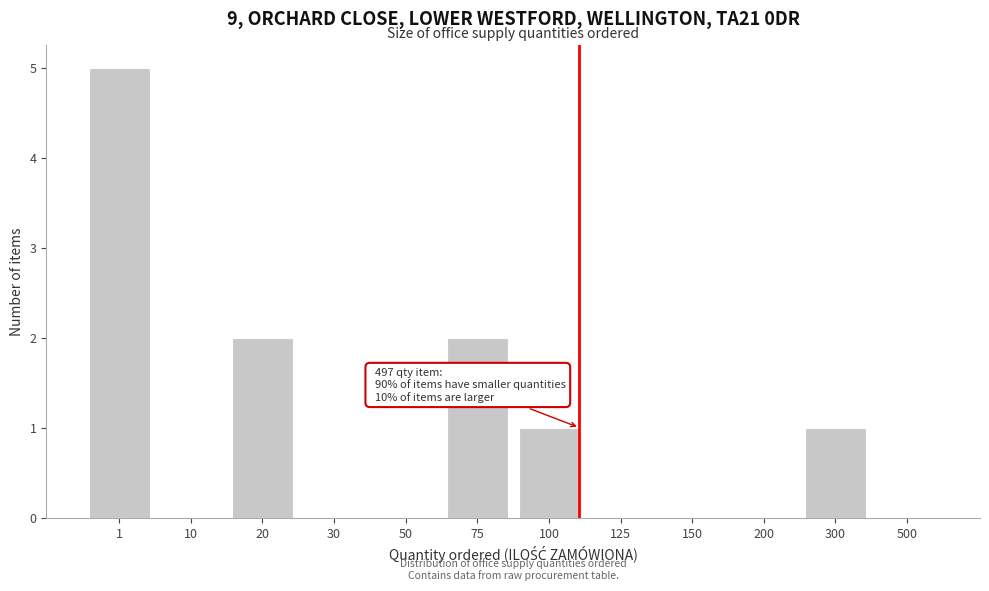

Reading right to left, what are all the values shown in this chart?

500=0	300=1	200=0	150=0	125=0	100=1	75=2	50=0	30=0	20=2	10=0	1=5